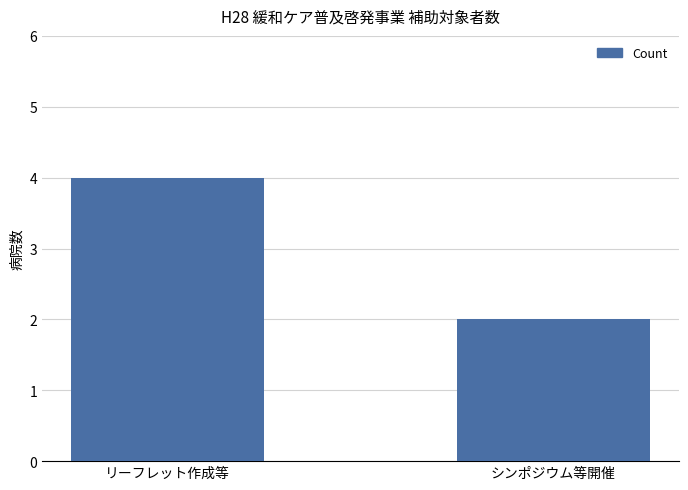

Which has a higher value, リーフレット作成等 or シンポジウム等開催?

リーフレット作成等